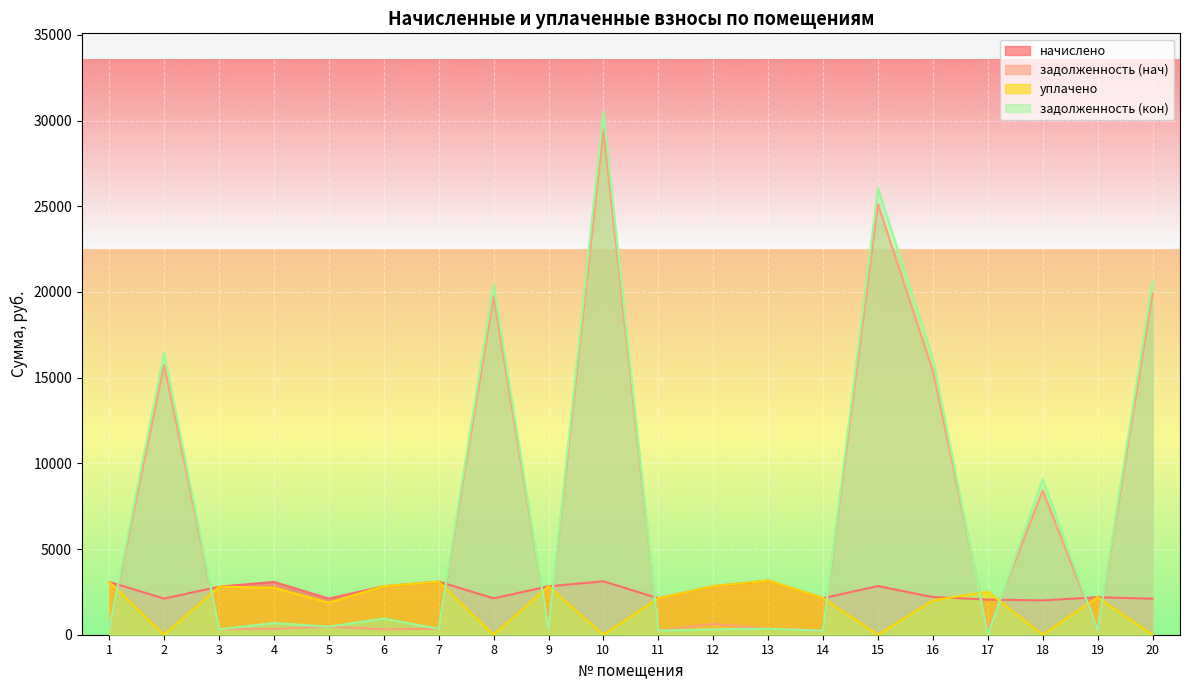

True or false: начислено has more than 1 interior local peaks.

True